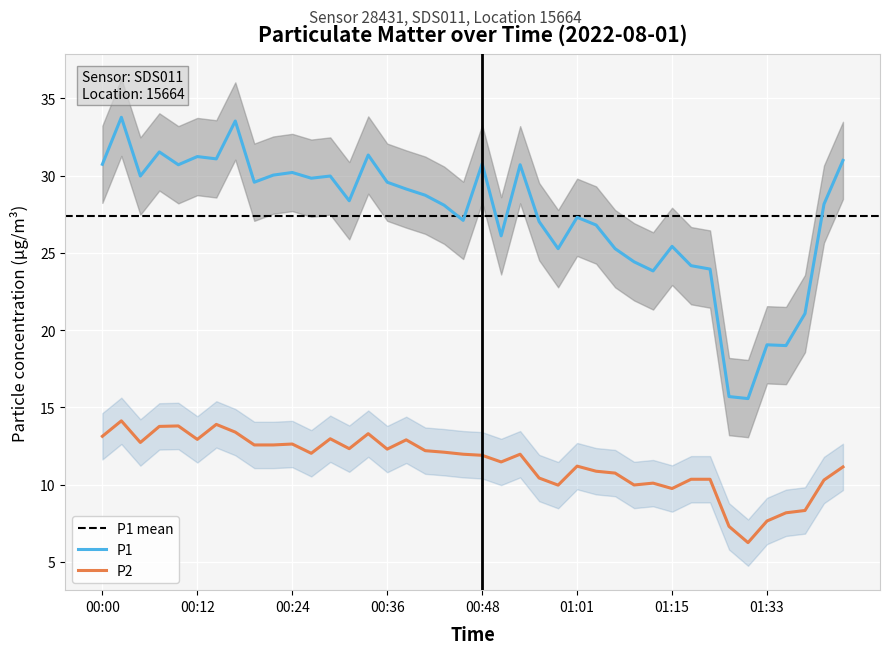

How many data points in P1 are less than 28?

17